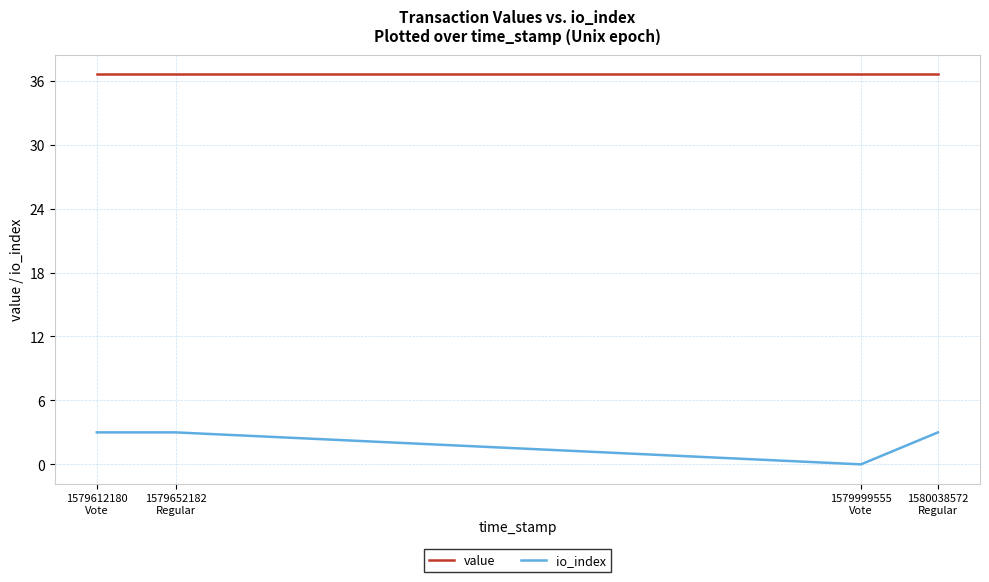

True or false: io_index and value intersect in this chart.

False